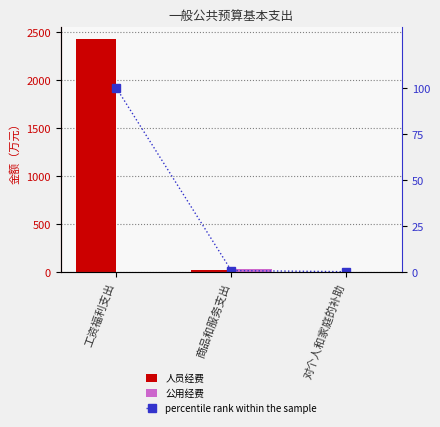

What is the label of the 3rd bar from the right?

工资福利支出